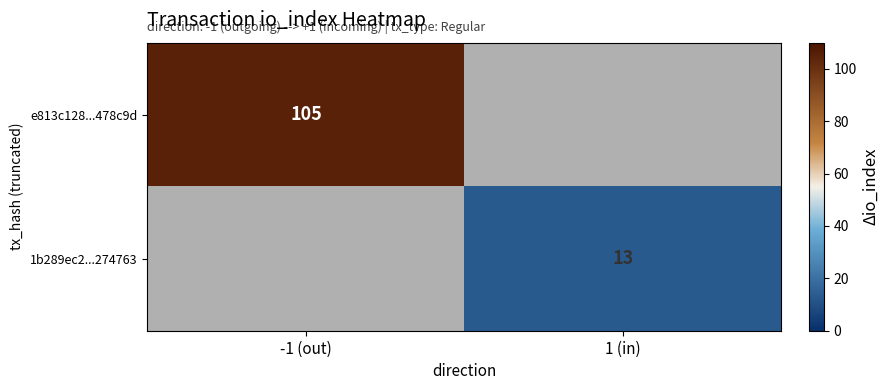

True or false: e813c128...478c9d has a value of 174 at -1 (out).

False